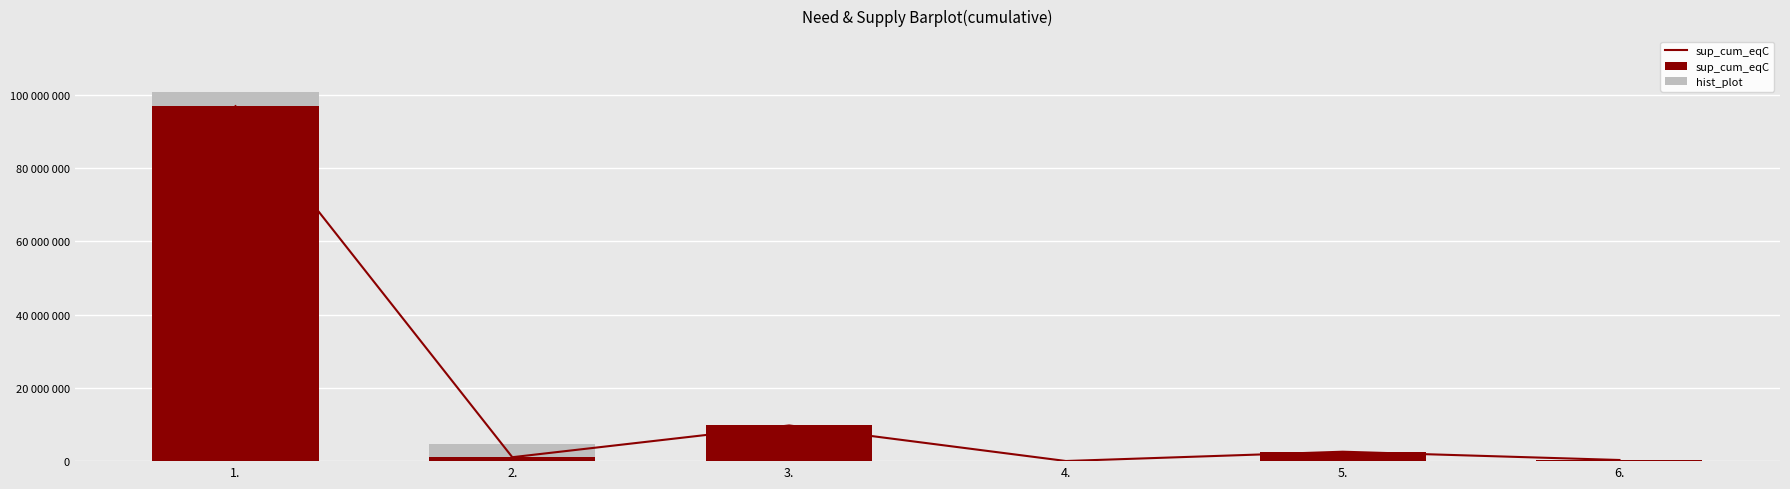

Reading left to right, transcribe all the data shown in this chart.

sup_cum_eqC: 1.=96936434	2.=1073748	3.=9747000	4.=36000	5.=2576030	6.=313580
hist_plot: 1.=3998426	2.=3656395	3.=0	4.=0	5.=0	6.=0